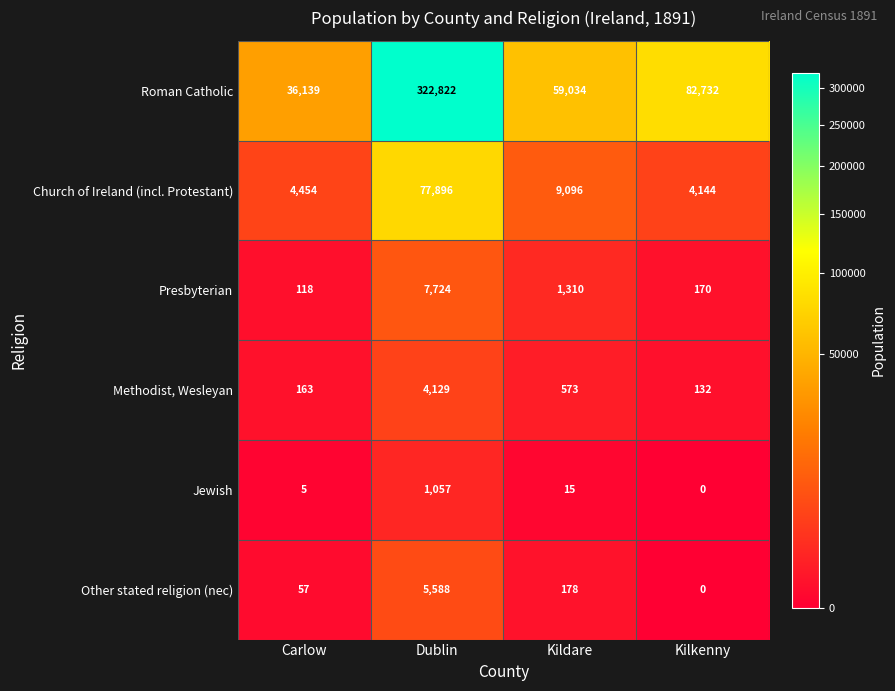

List the series in order of their peak value, highest first.

Roman Catholic, Church of Ireland (incl. Protestant), Presbyterian, Other stated religion (nec), Methodist, Wesleyan, Jewish